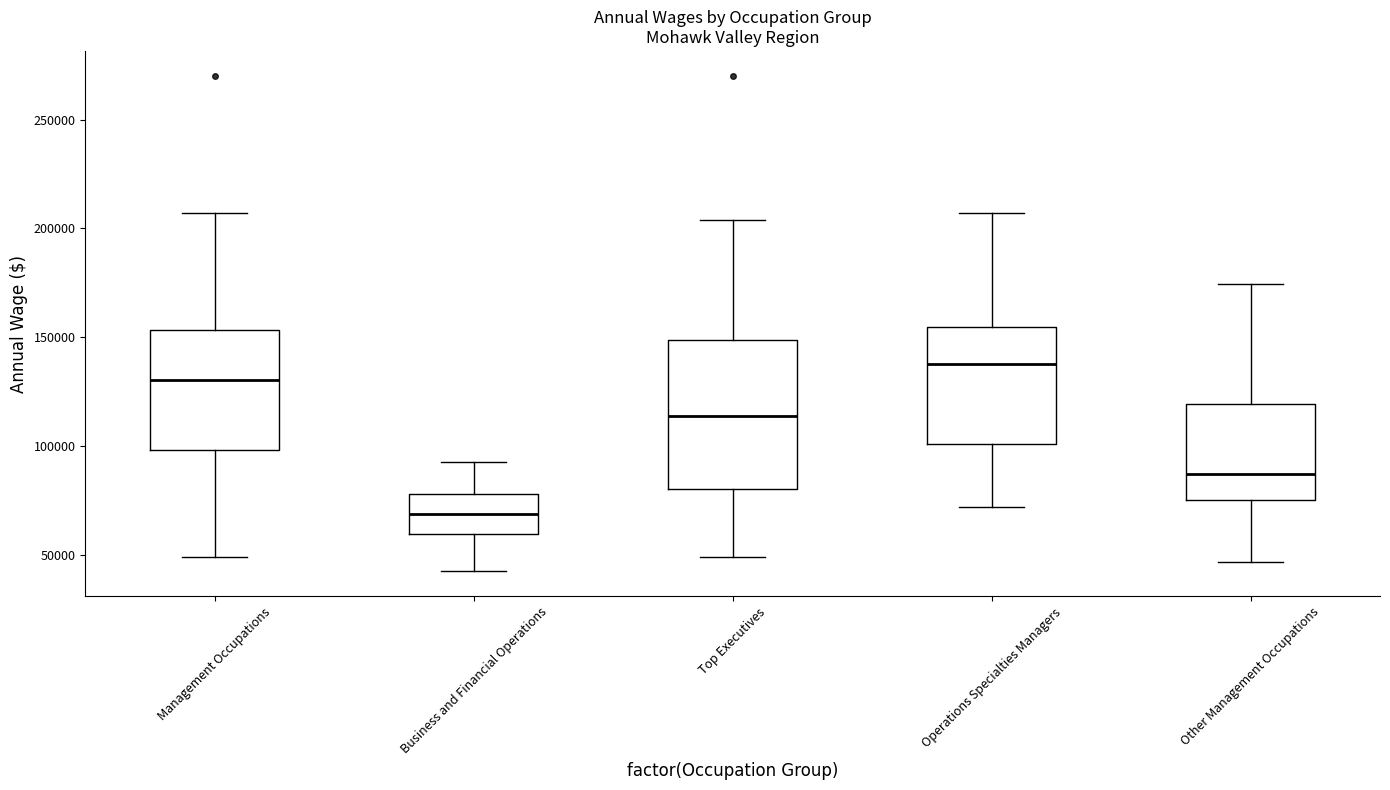

Reading left to right, transcribe this box plot: for each box, give where its median line is, the range the box spans, and where its two whiskers end, as read against the y-axis. The values are not printed on the chart, so give them approximately, as read against the axis.

Management Occupations: median 130000, box 100000 to 155000, whiskers 50000 to 205000
Business and Financial Operations: median 70000, box 60000 to 80000, whiskers 40000 to 90000
Top Executives: median 115000, box 80000 to 150000, whiskers 50000 to 205000
Operations Specialties Managers: median 140000, box 100000 to 155000, whiskers 70000 to 205000
Other Management Occupations: median 85000, box 75000 to 120000, whiskers 45000 to 175000